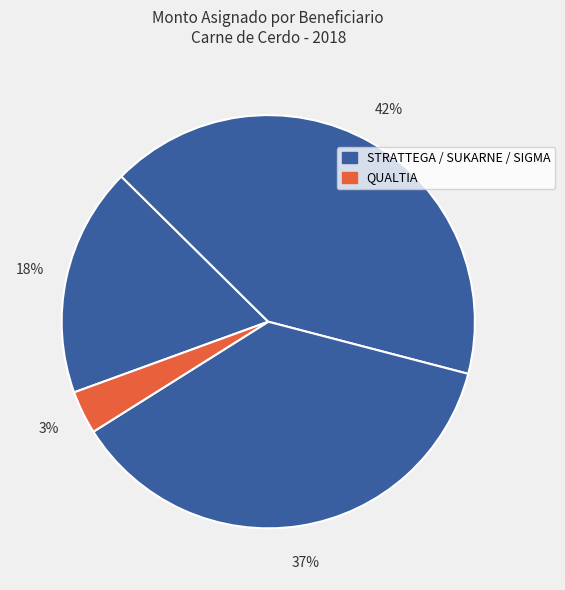

How many slices are in this pie chart?

4